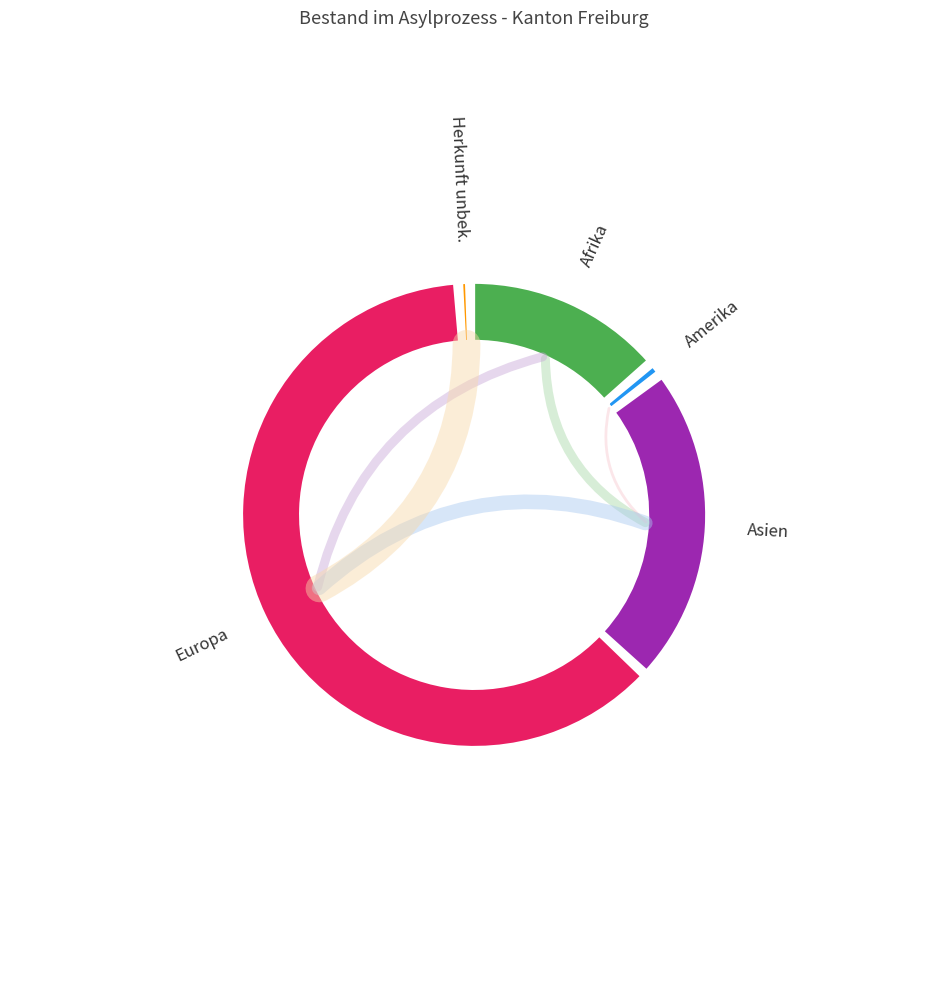

Is the sum of Afrika and Asien greater than half?

No